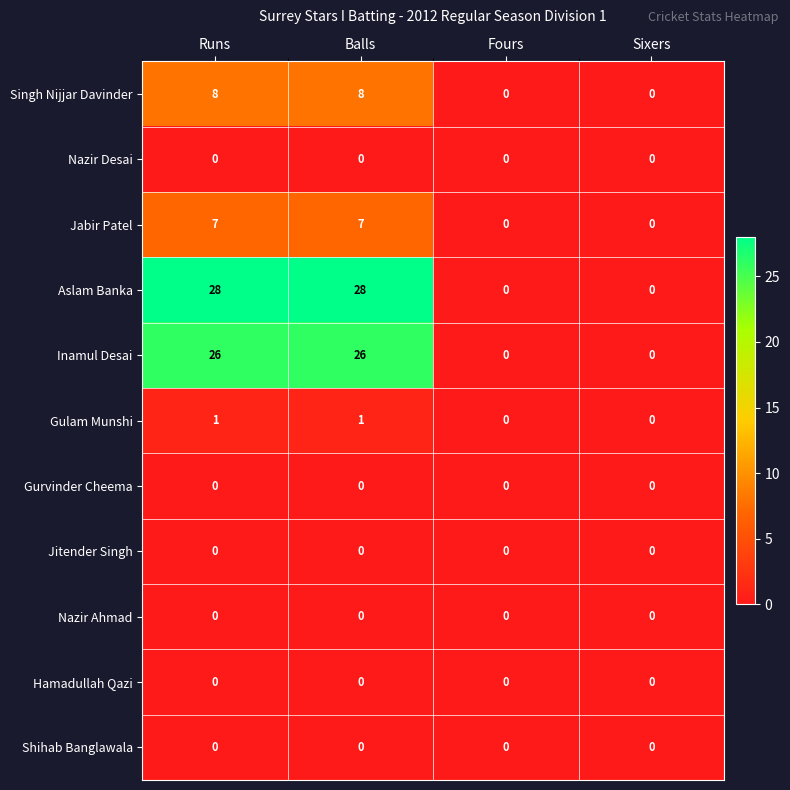

How many distinct data groups are displayed?

11